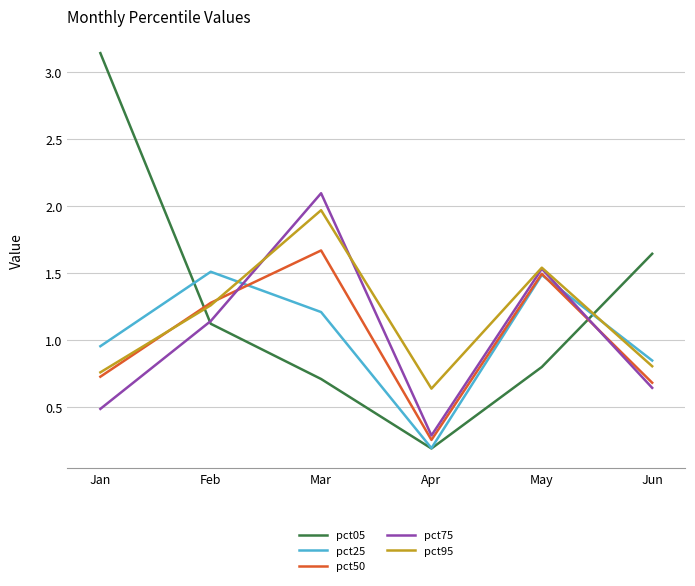

At which category is the sum across all series the highest?

Mar